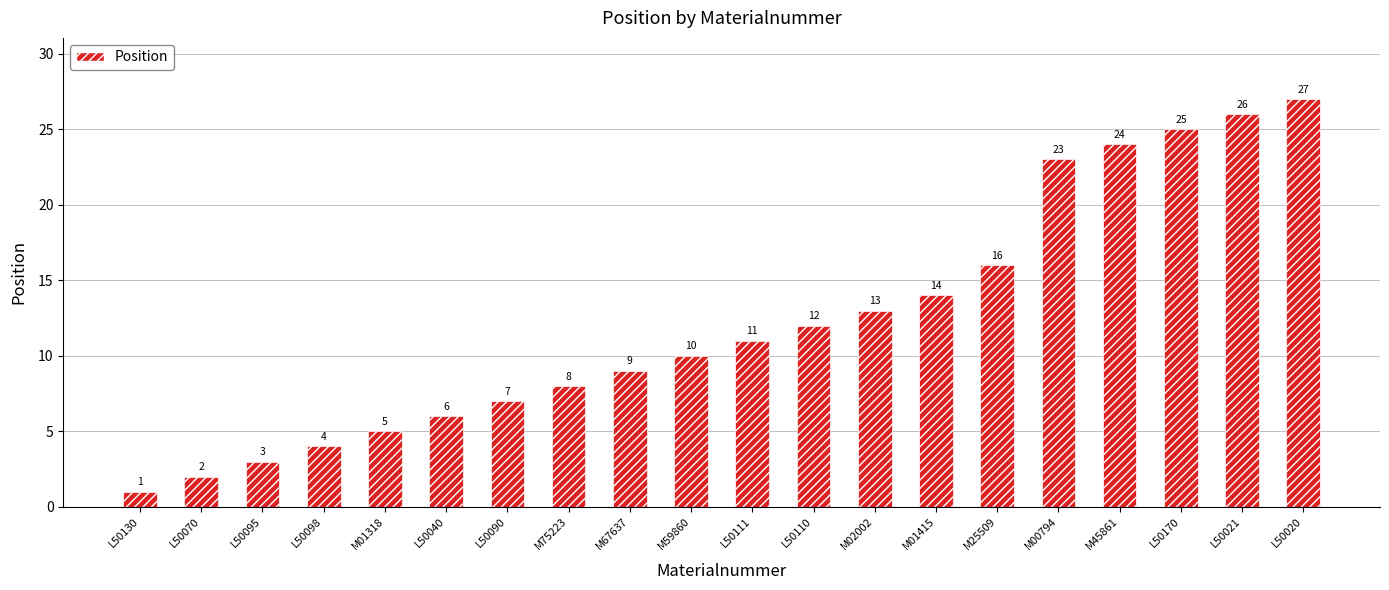

Reading right to left, transcribe all the data shown in this chart.

L50020=27	L50021=26	L50170=25	M45861=24	M00794=23	M25509=16	M01415=14	M02002=13	L50110=12	L50111=11	M59860=10	M67637=9	M75223=8	L50090=7	L50040=6	M01318=5	L50098=4	L50095=3	L50070=2	L50130=1